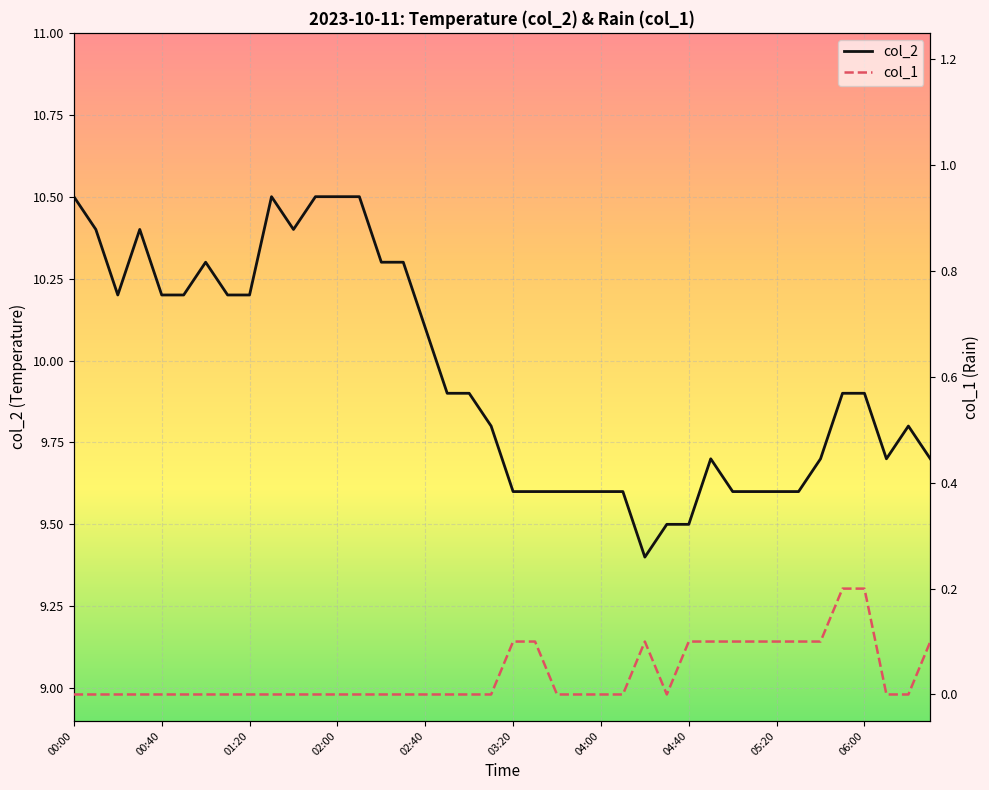

True or false: col_2 has a value of 10.1 at 02:40.

True